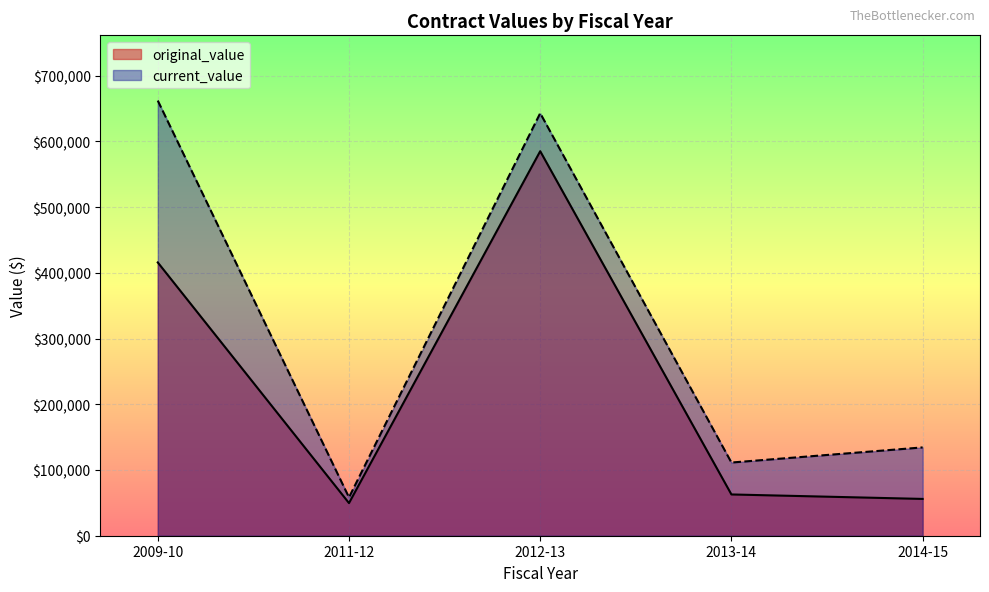

Rank the categories by current_value value from highest to lowest.

2009-10, 2012-13, 2014-15, 2013-14, 2011-12